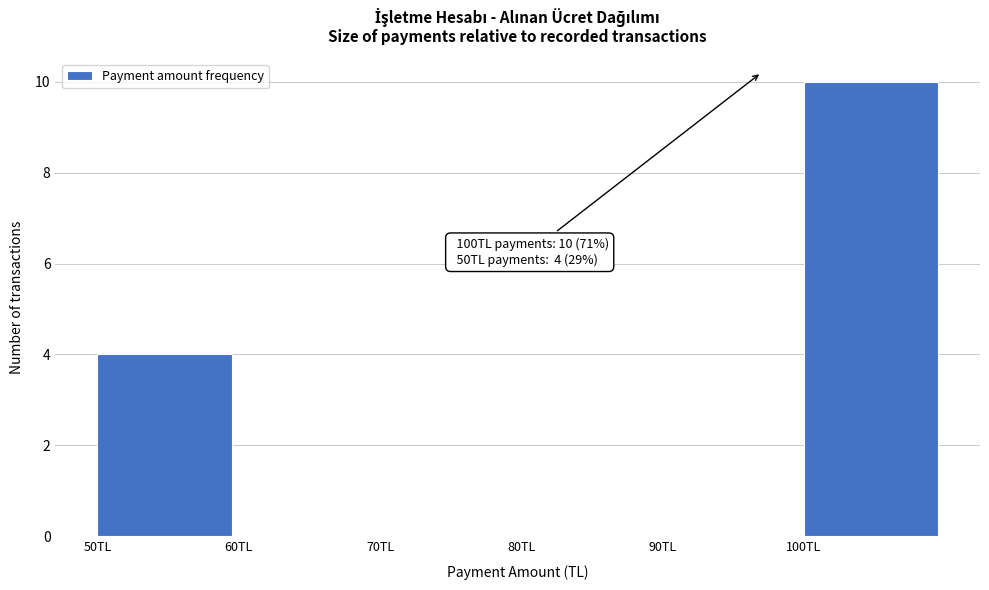

Which range on the x-axis has the tallest bar?

100 to 110